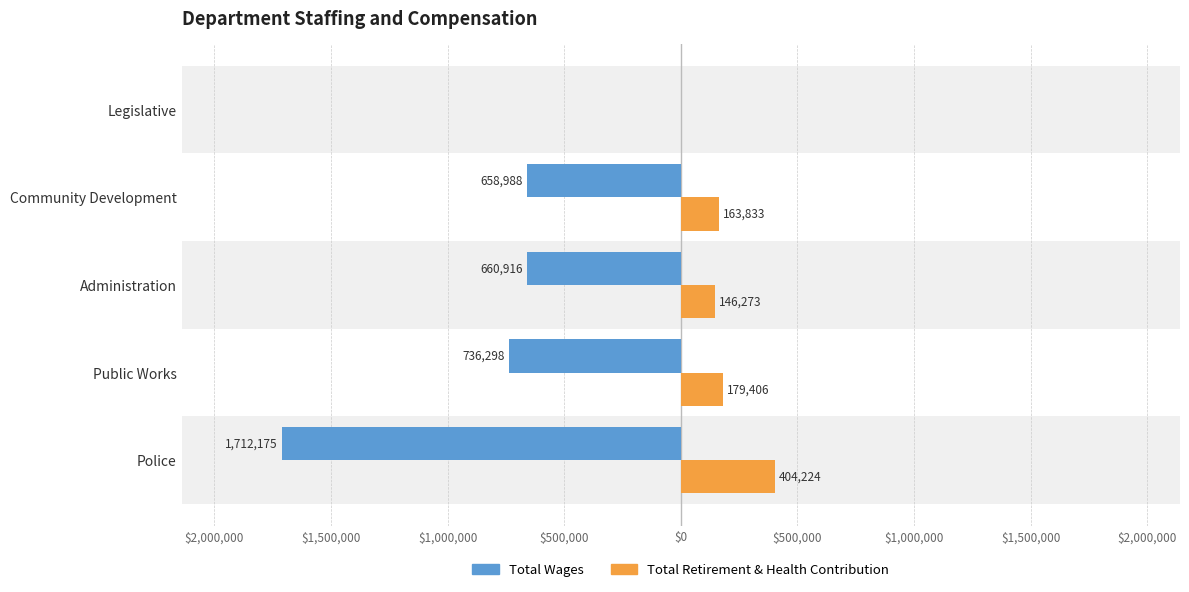

What is the average value of the Total Retirement & Health Contribution series?

178747